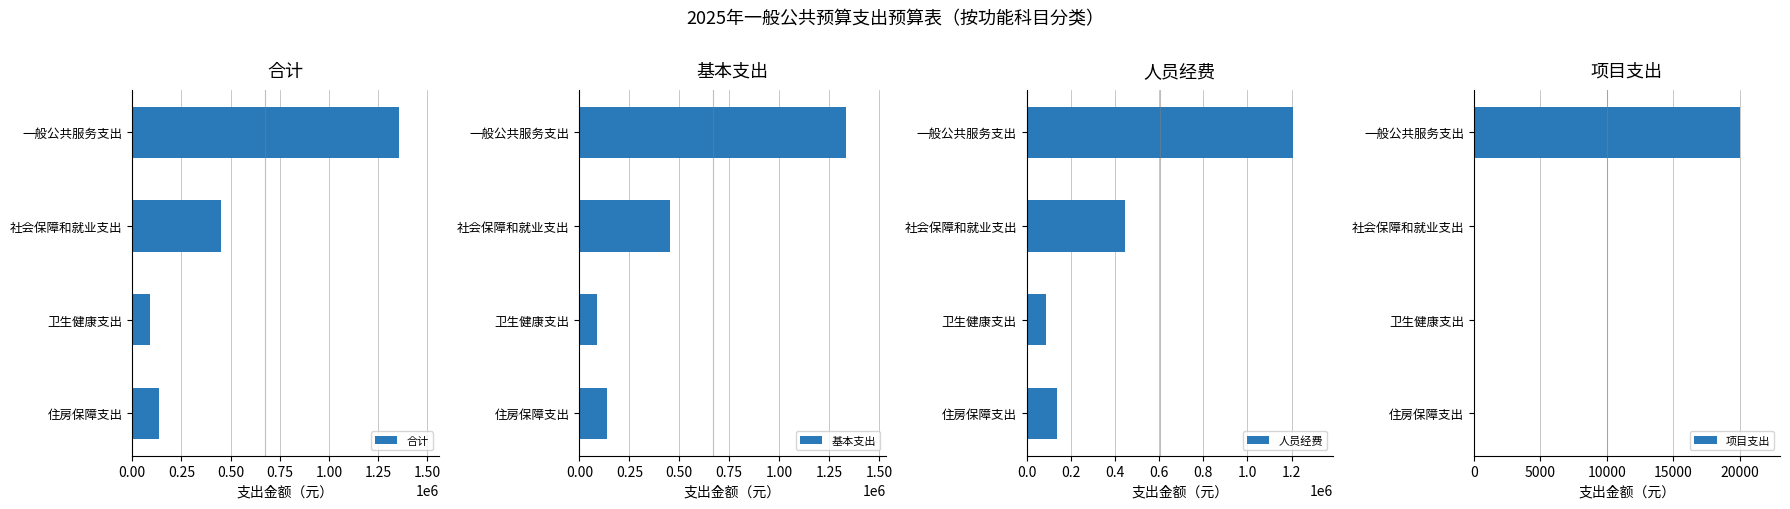

Where is 合计 nearest to the value 721128?

社会保障和就业支出